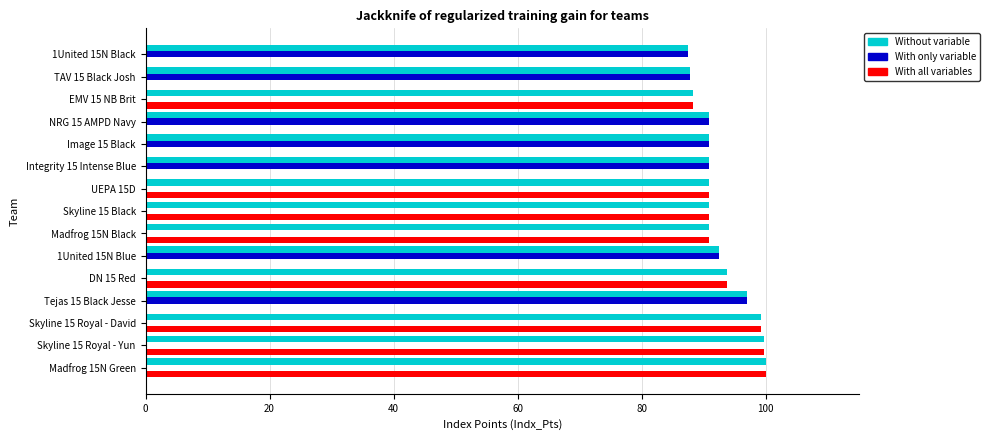

Which series has the largest total across all categories?

Without variable